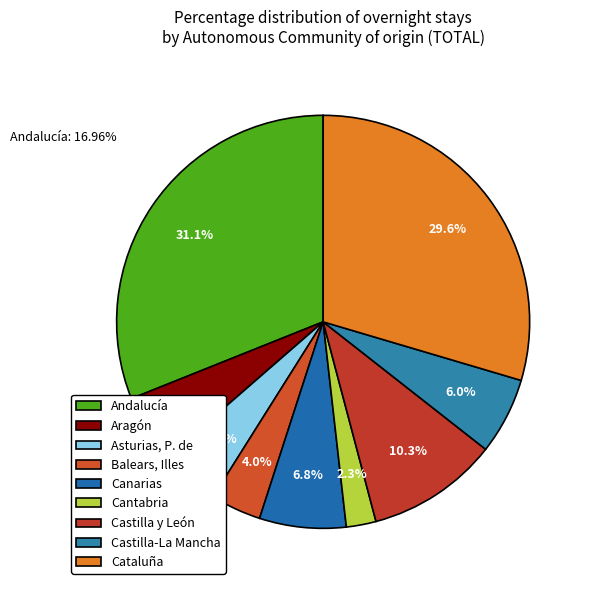

The Aragón slice represents 5% of the pie. True or false?

True